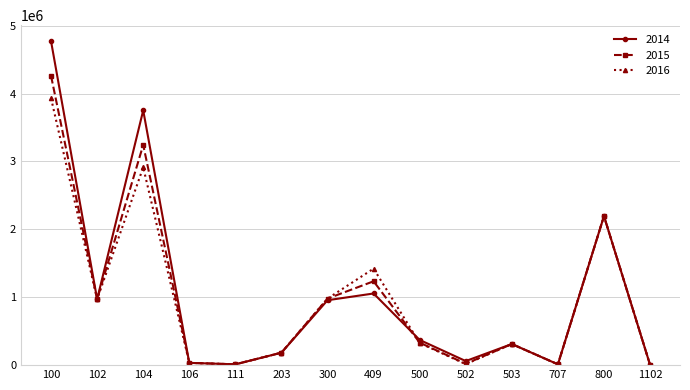

Rank the series at 100 from lowest to highest value.

2016, 2015, 2014